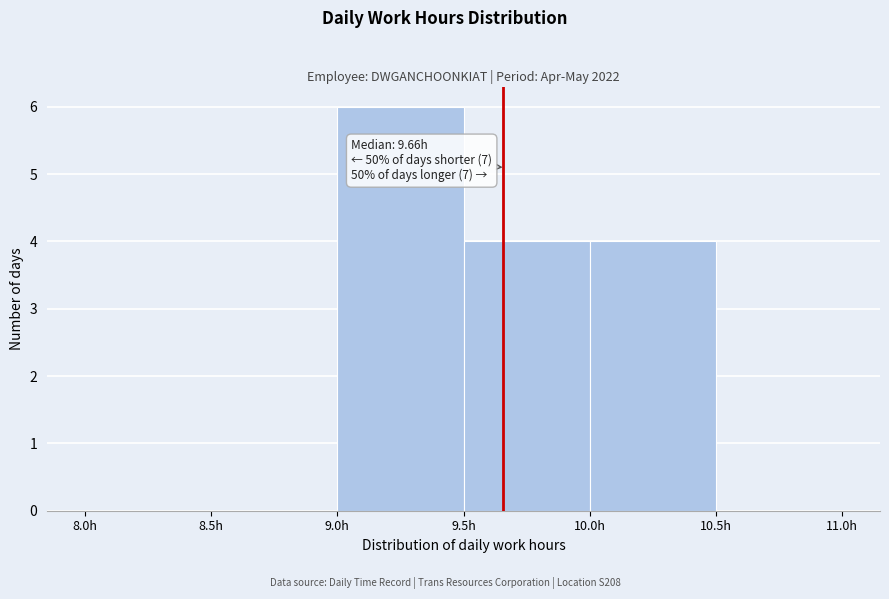

Which range on the x-axis has the tallest bar?

9.0 to 9.5